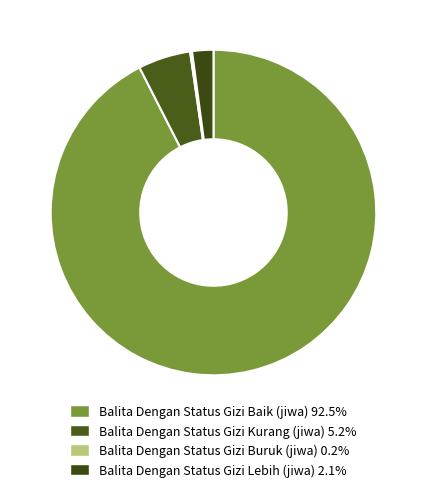

To the nearest percent, what is the difference between the largest and smallest slice percentages?

92%